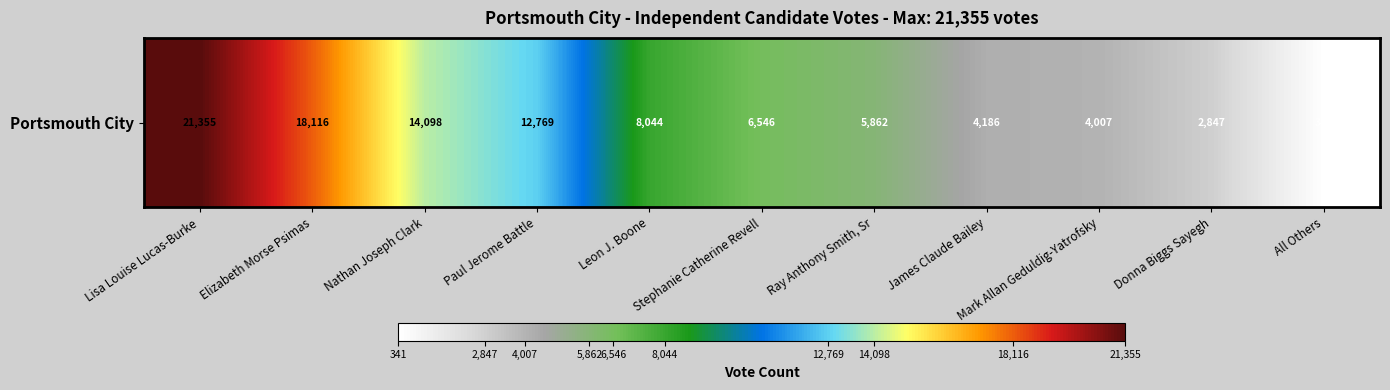

At which category does the chart reach its minimum across all series?

All Others